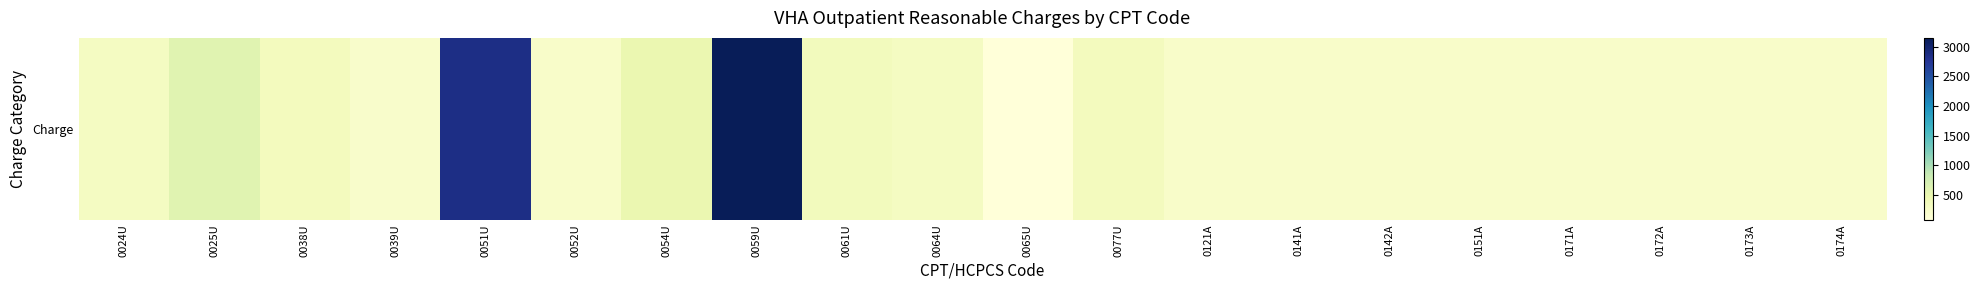

Between 0039U and 0173A, which is larger?

0173A